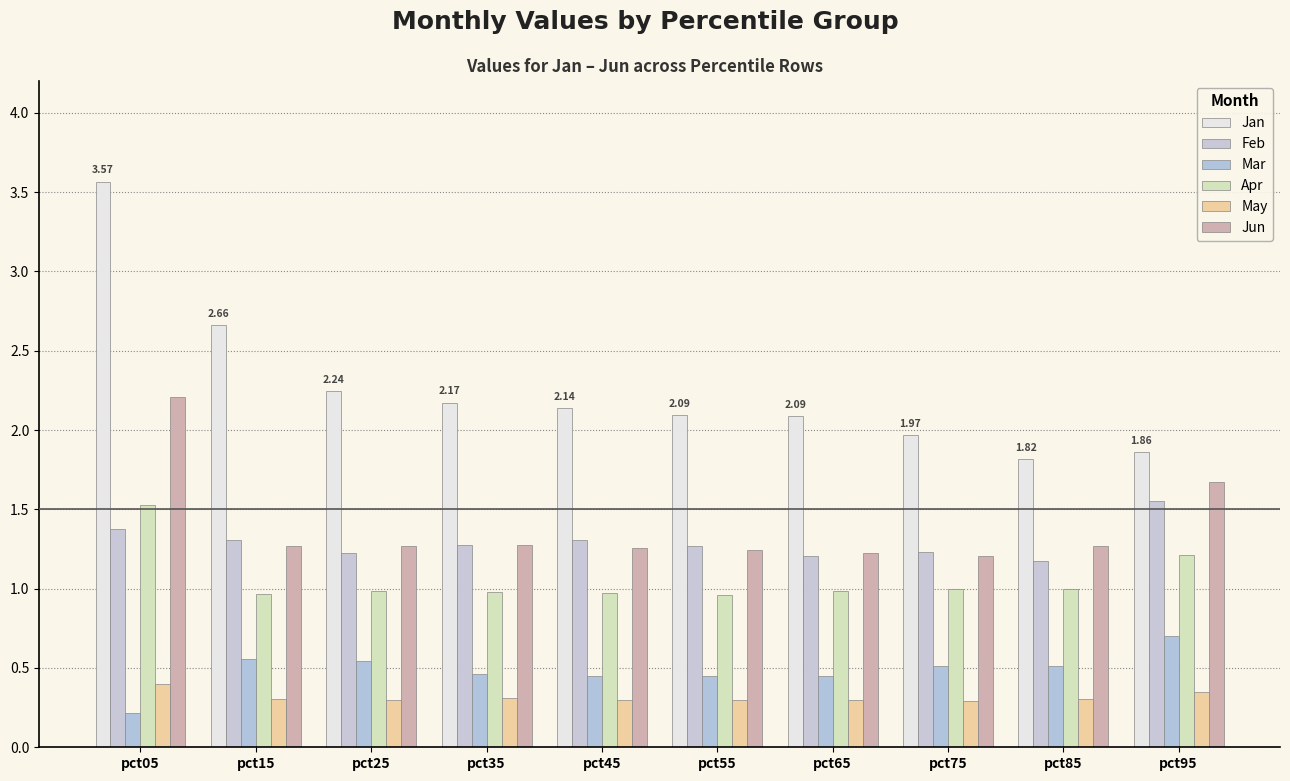

Reading left to right, transcribe all the data shown in this chart.

Jan: 3.6	2.7	2.2	2.2	2.1	2.1	2.1	2.0	1.8	1.9
Feb: 1.4	1.3	1.2	1.3	1.3	1.3	1.2	1.2	1.2	1.6
Mar: 0.2	0.6	0.5	0.5	0.4	0.4	0.4	0.5	0.5	0.7
Apr: 1.5	1.0	1.0	1.0	1.0	1.0	1.0	1.0	1.0	1.2
May: 0.4	0.3	0.3	0.3	0.3	0.3	0.3	0.3	0.3	0.3
Jun: 2.2	1.3	1.3	1.3	1.3	1.2	1.2	1.2	1.3	1.7